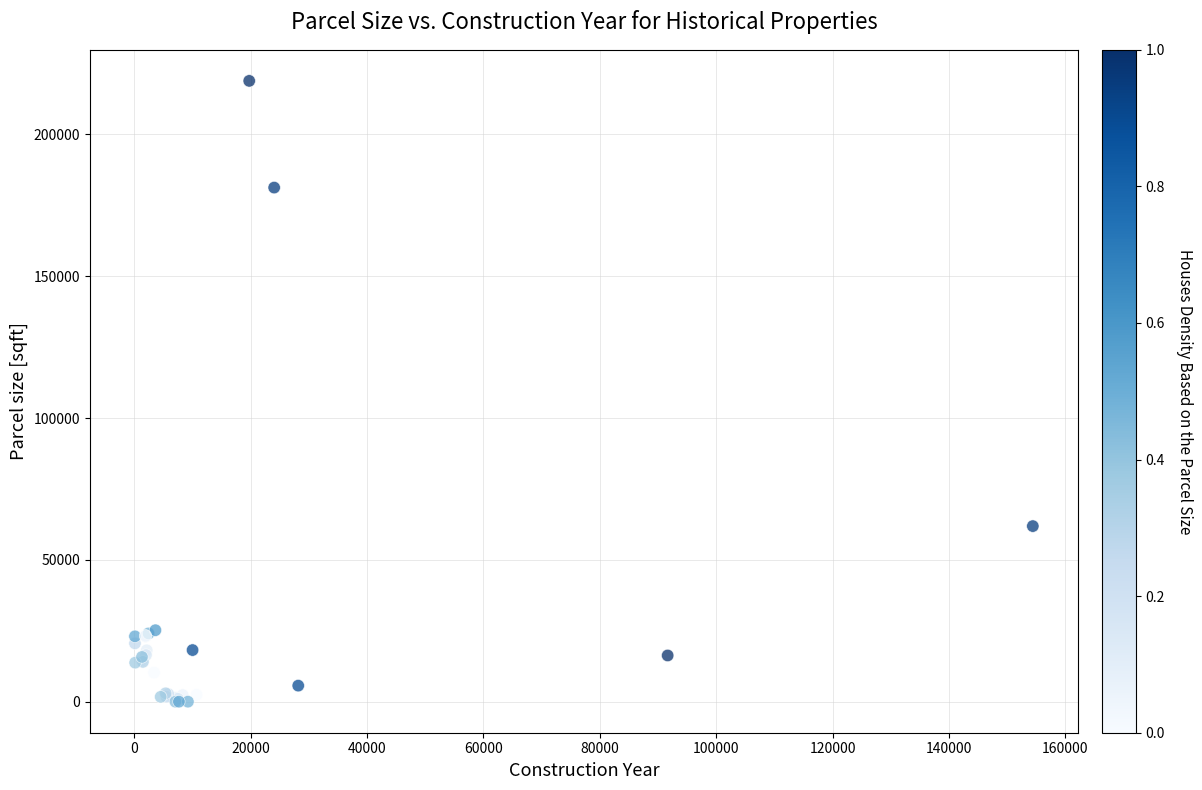

What Y value in the scatter plot is closest to 109447?

61906.0